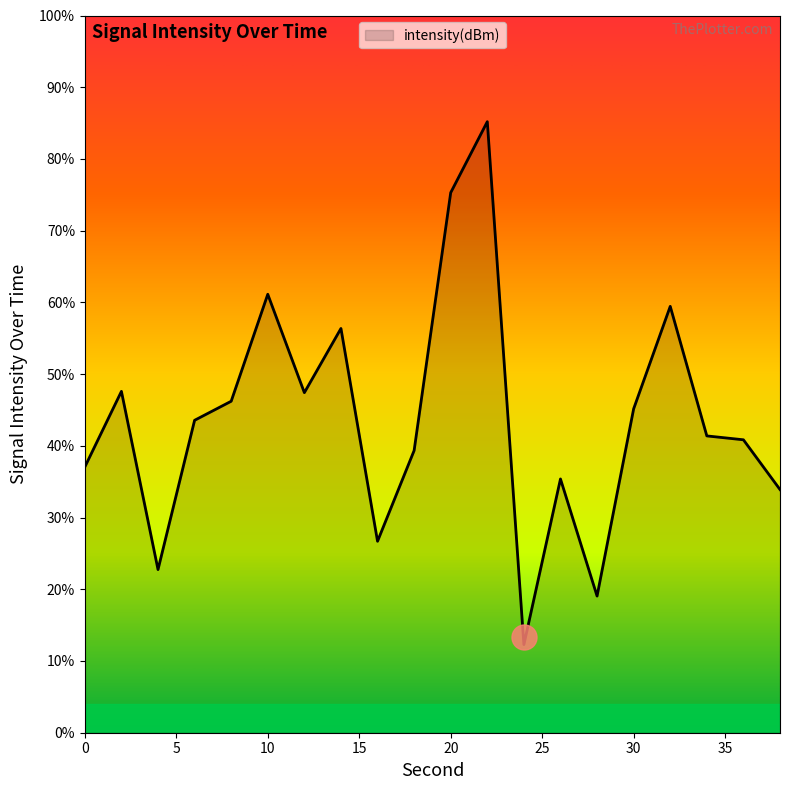

How many values are below 43?

10